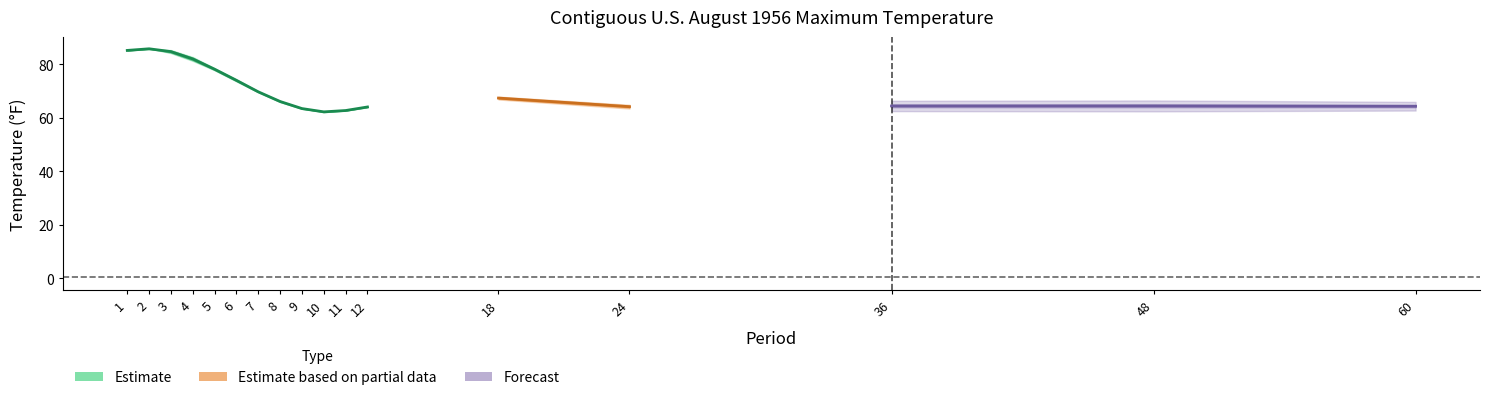

The value of 1901-2000 Mean at 4 is 81.5. True or false?

True